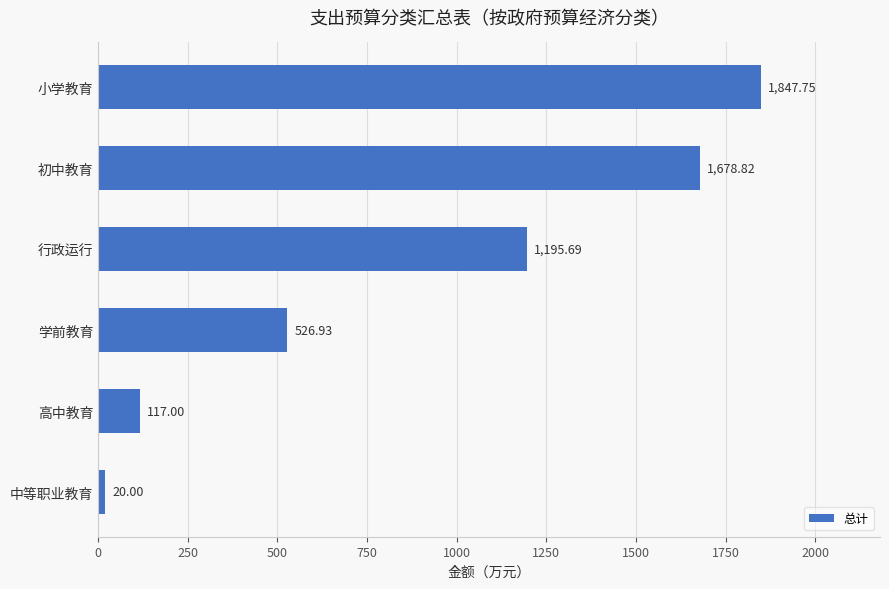

Between 学前教育 and 初中教育, which is larger?

初中教育